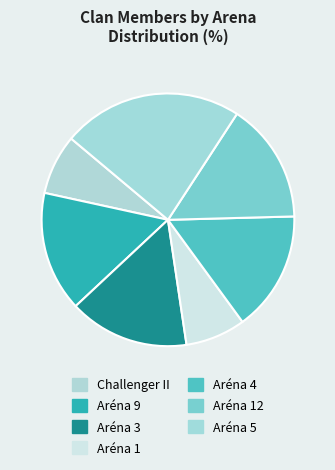

Is it true that Aréna 5 is 34% of the pie?

False